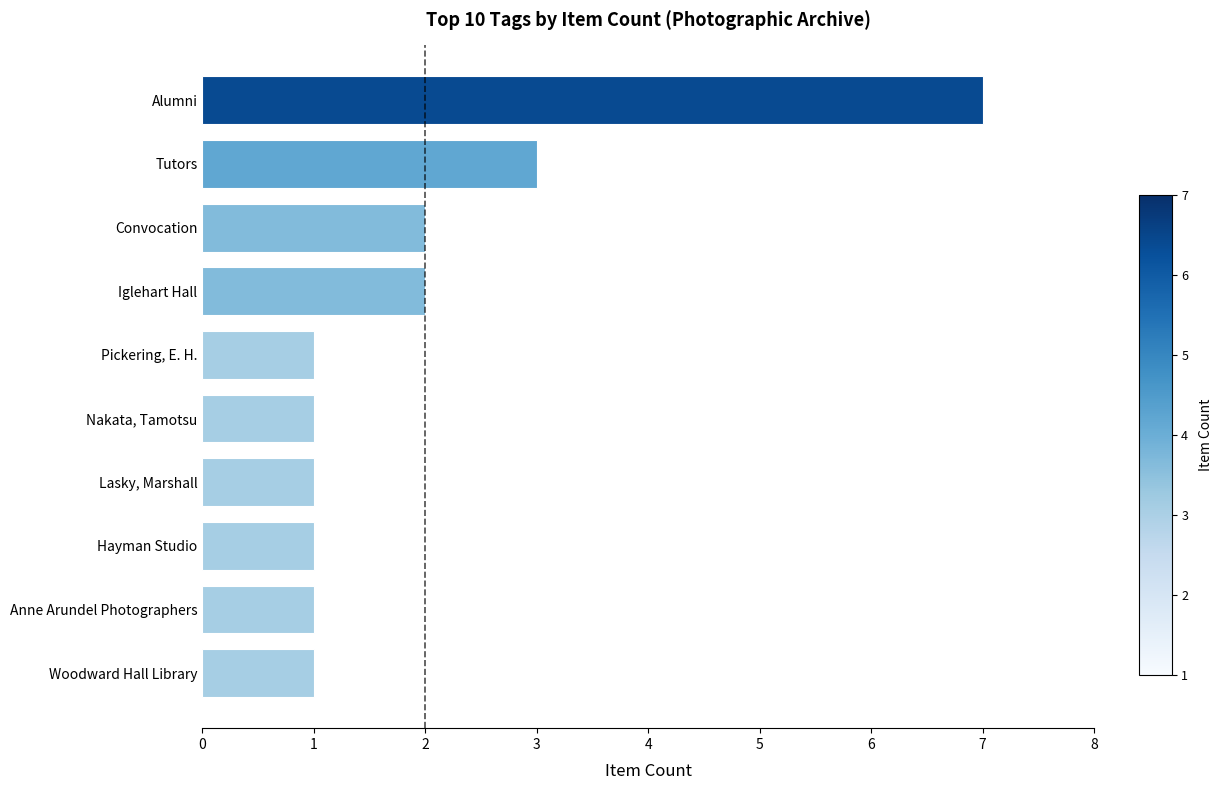

What is the difference between the maximum and minimum values?

6